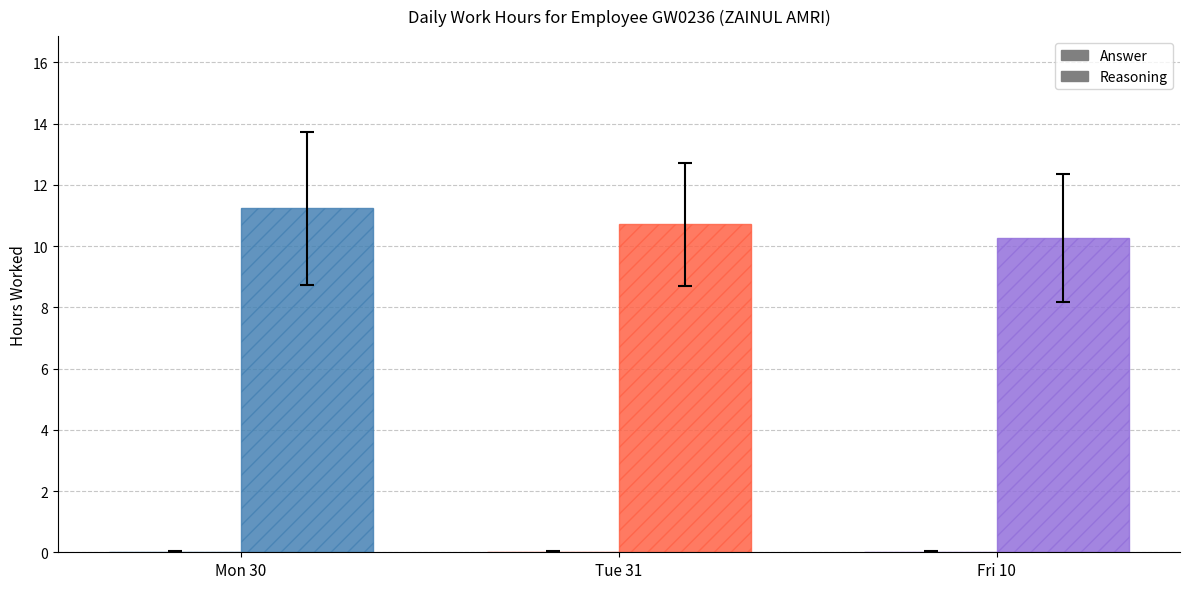

Does the chart contain stacked bars?

No